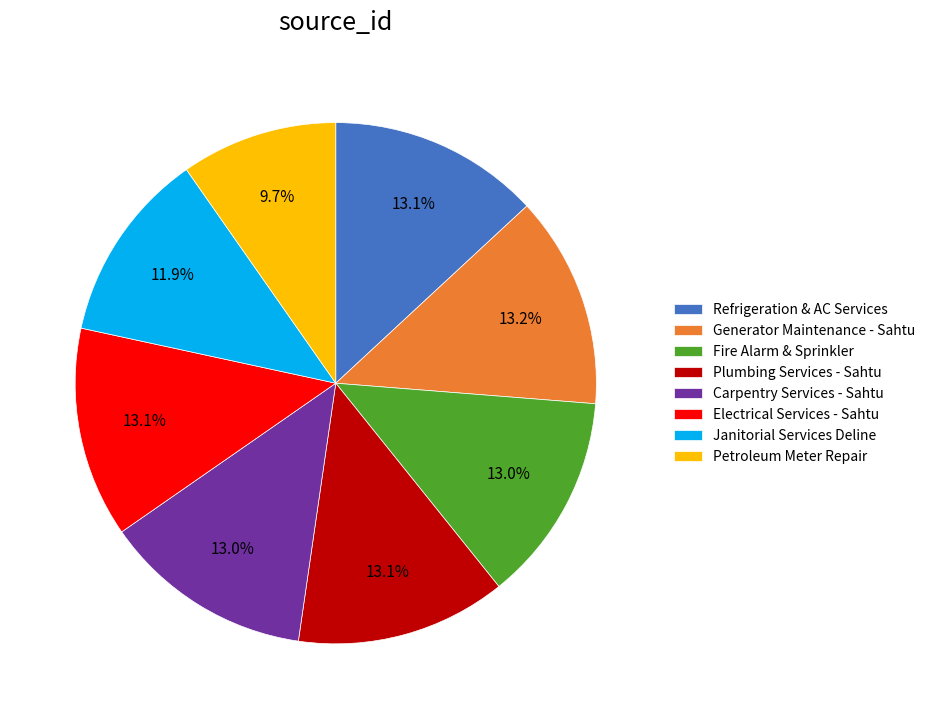

Is there any slice that represents more than half of the pie?

No